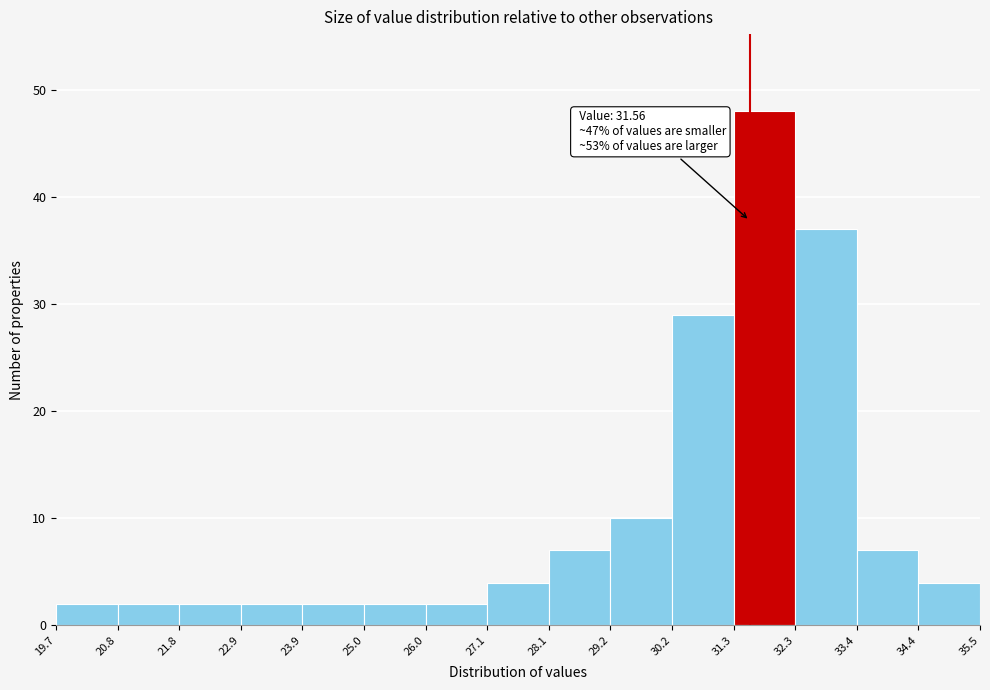

Over which range of the x-axis is the bar tallest?

31.3 to 32.3